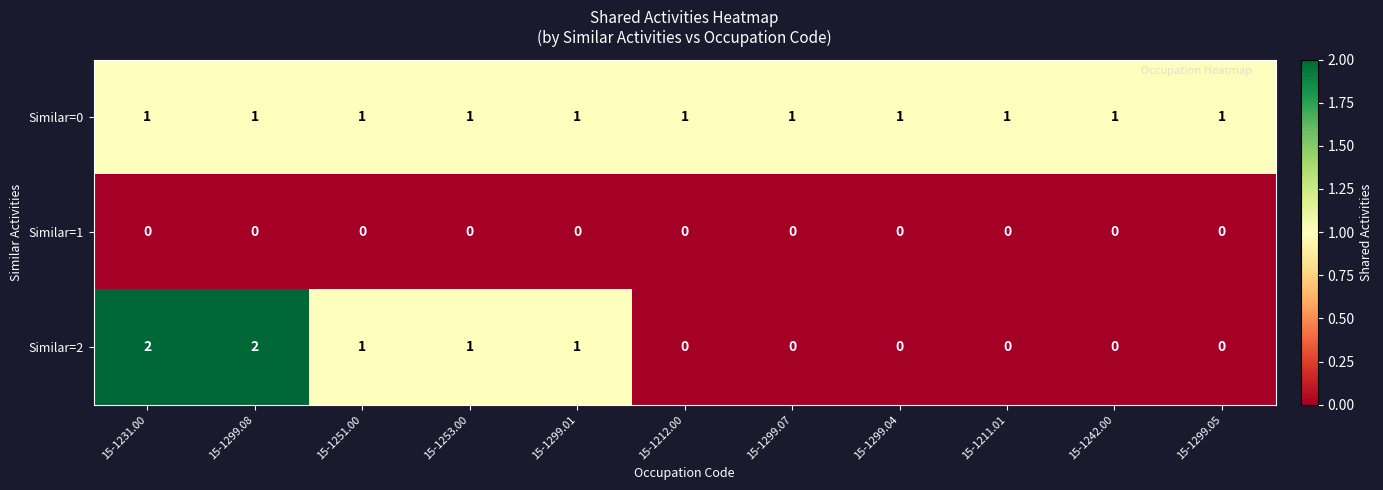

Is it true that Similar=1 equals 0 at 15-1299.05?

True